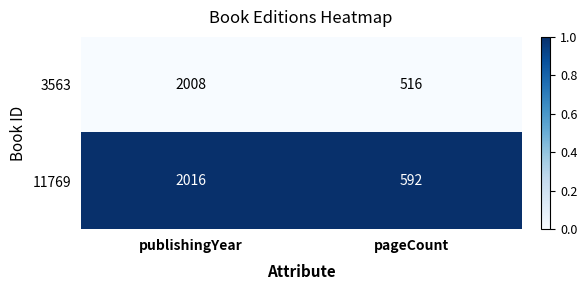

What value does the 11769 series have at publishingYear, to the nearest 10?

2020